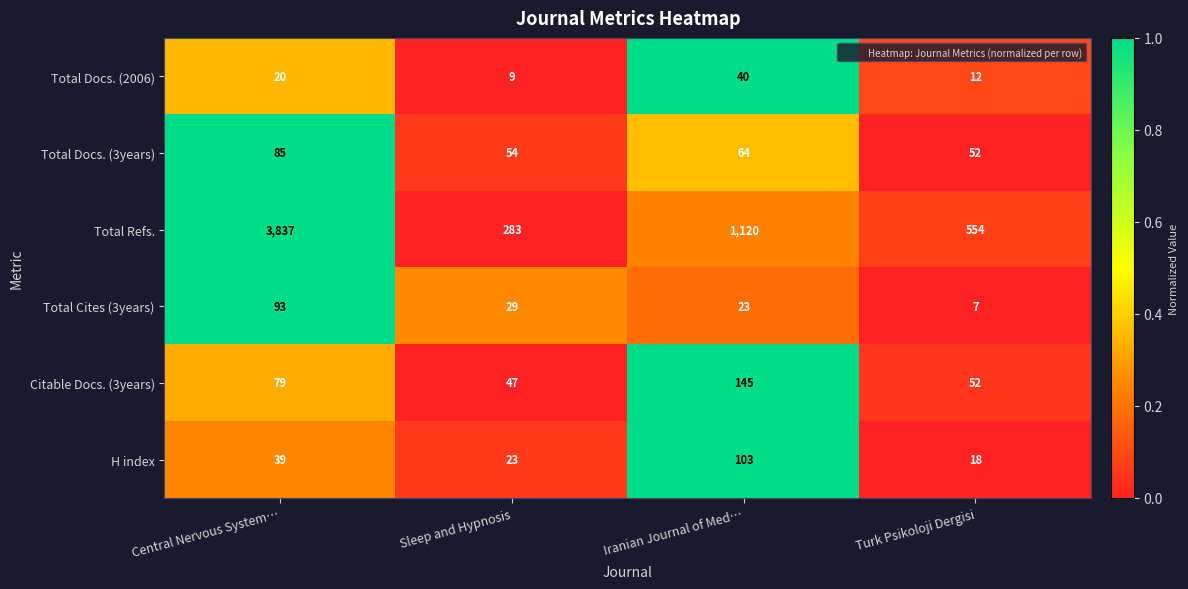

Rank the series by their maximum value, from highest to lowest.

Total Refs., Citable Docs. (3years), H index, Total Cites (3years), Total Docs. (3years), Total Docs. (2006)